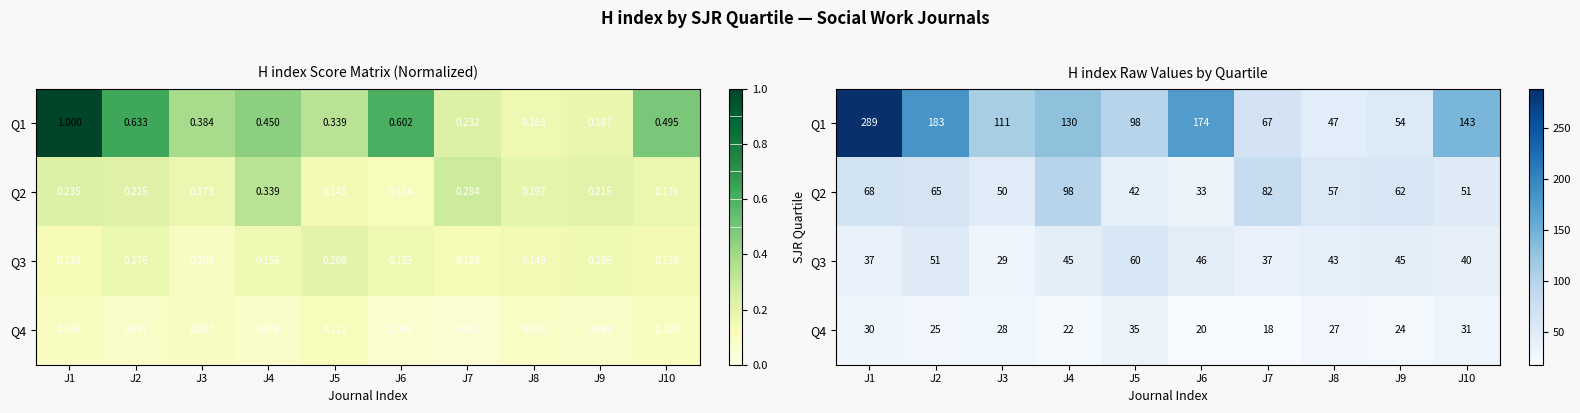

Which category has the highest value across all series?

J1